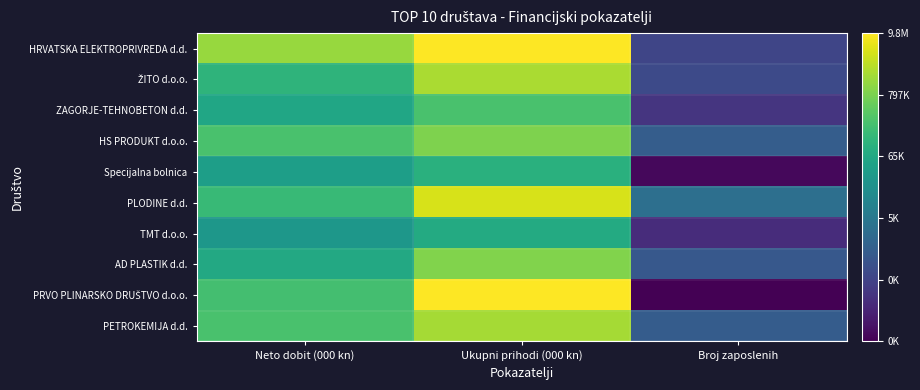

What is the spread (max minus min) of values at Broj zaposlenih?

4.6